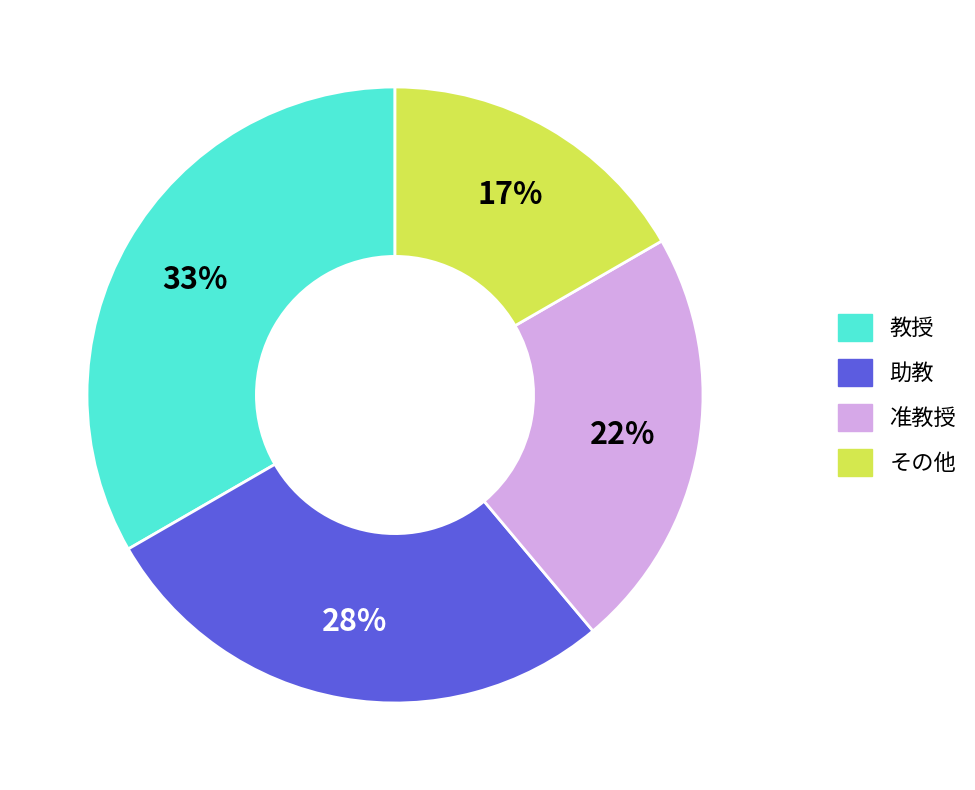

Count the number of slices in the pie.

4